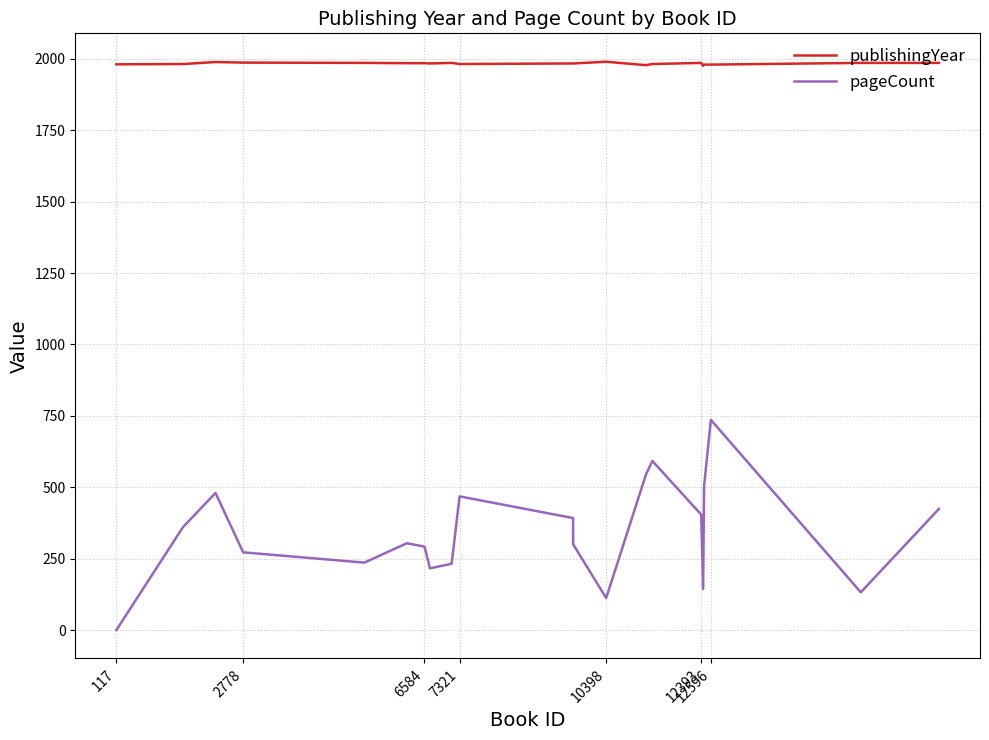

Which series has the widest spread of values?

pageCount